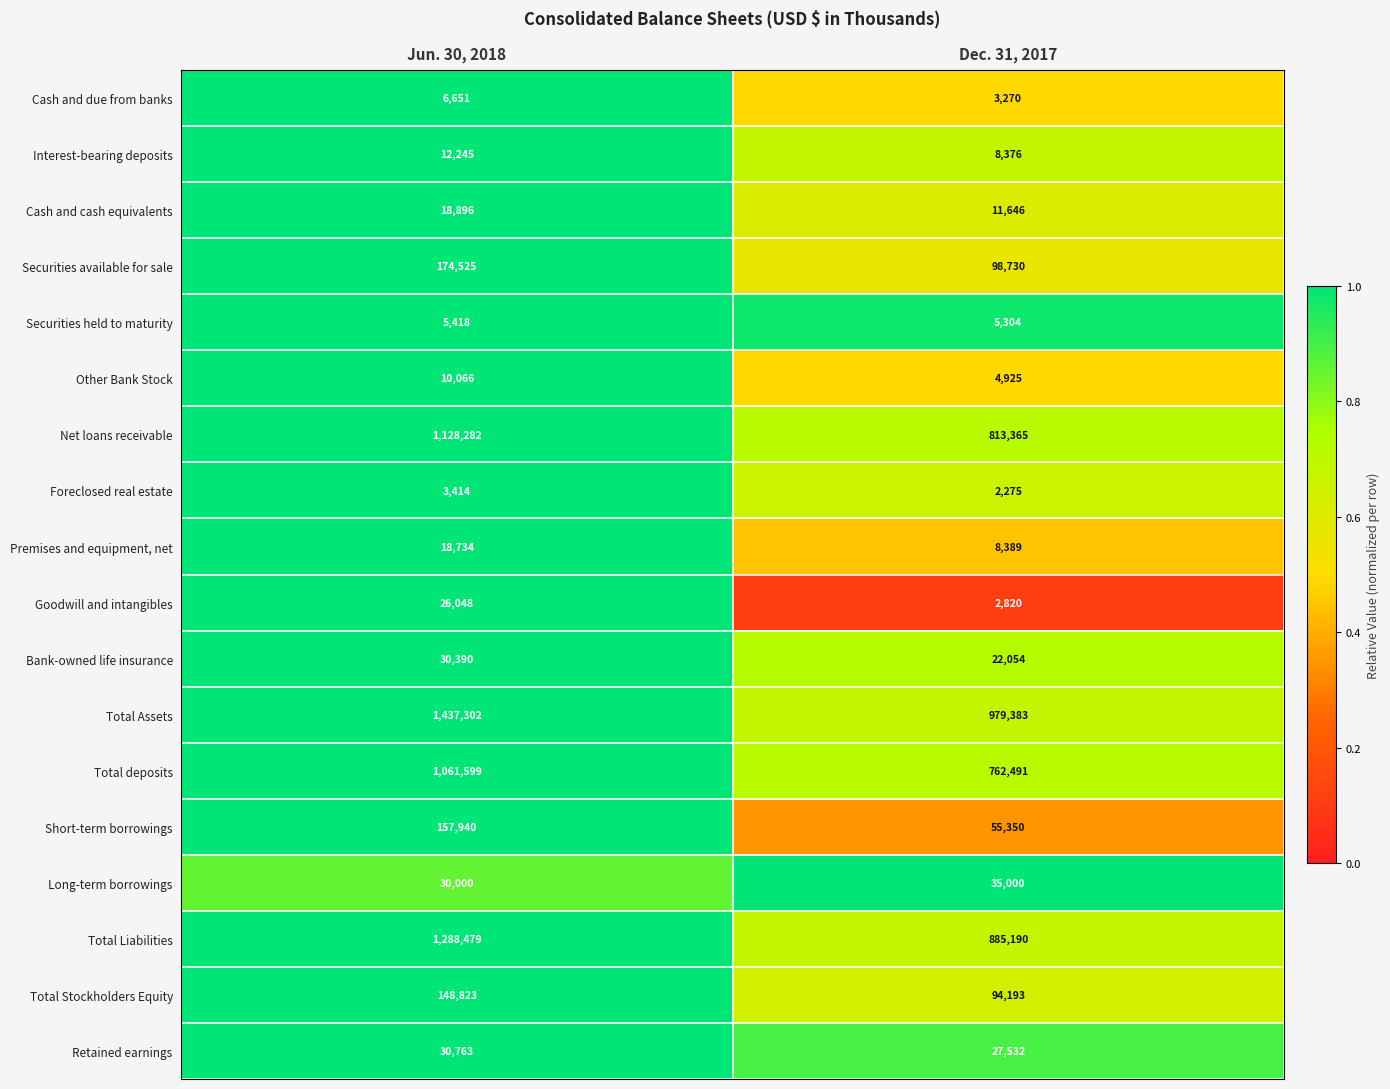

Is it true that Total deposits equals 1570088 at Jun. 30, 2018?

False